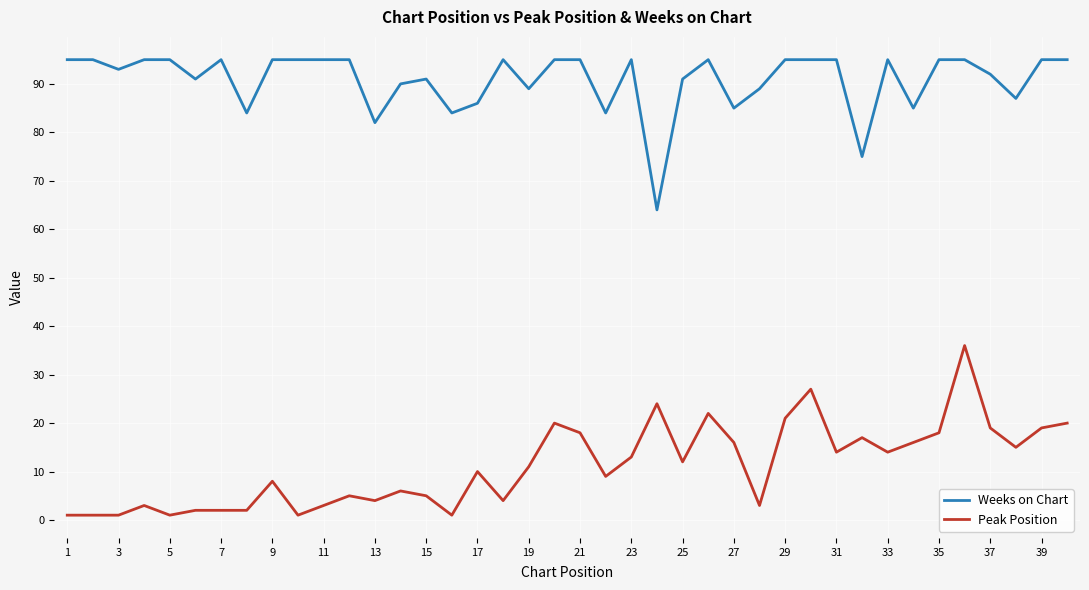

What is the maximum value for Weeks on Chart?

95